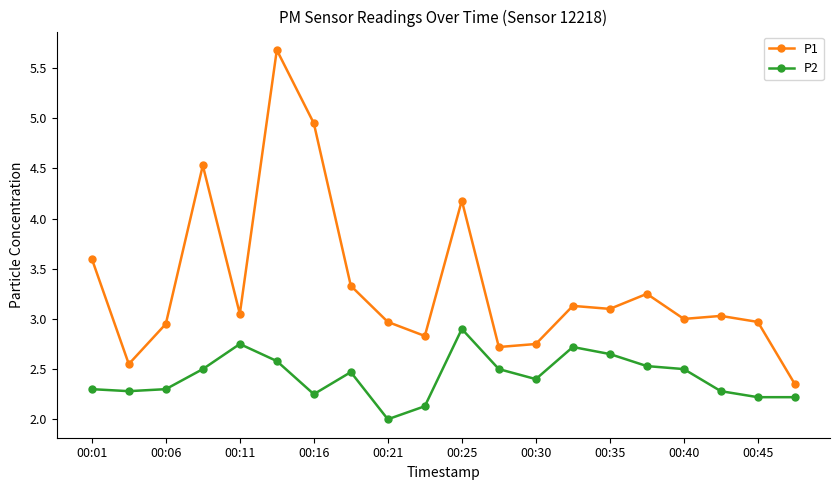

Which series has the largest total across all categories?

P1